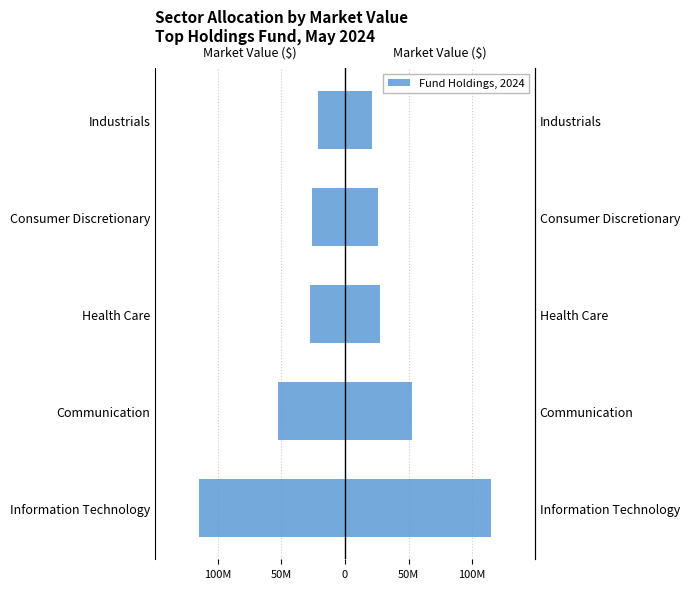

Rank the series by their maximum value, from highest to lowest.

Market Value (right), Market Value (left)